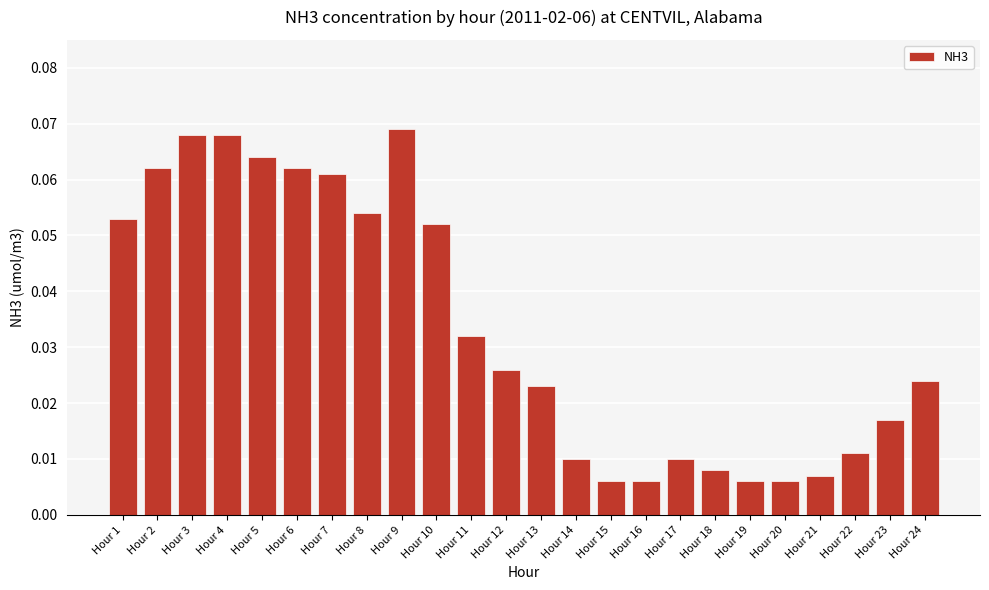

Between Hour 9 and Hour 15, which is larger?

Hour 9